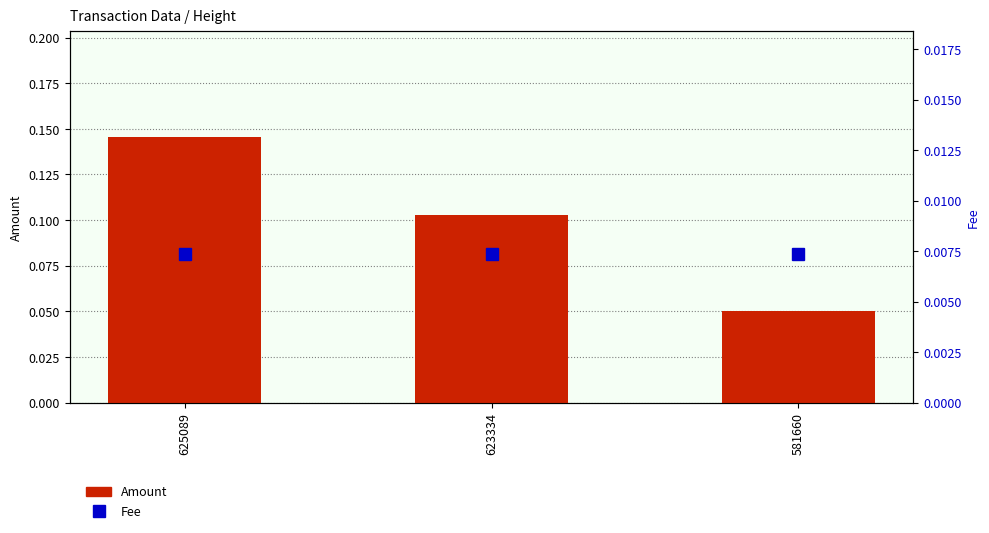

Where is Amount nearest to the value 0?

581660